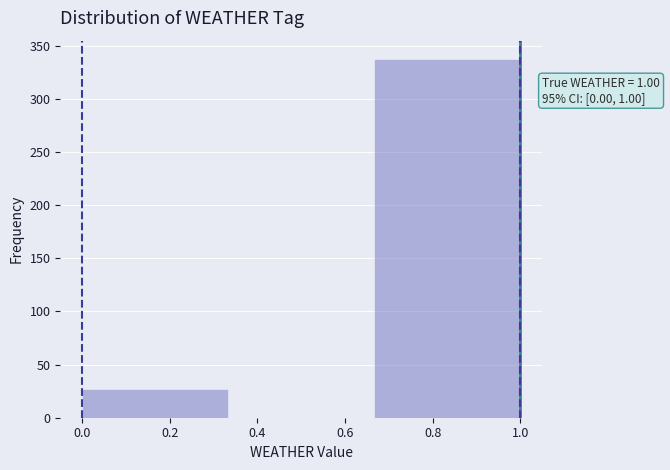

Over which range of the x-axis is the bar tallest?

0.66 to 1.00